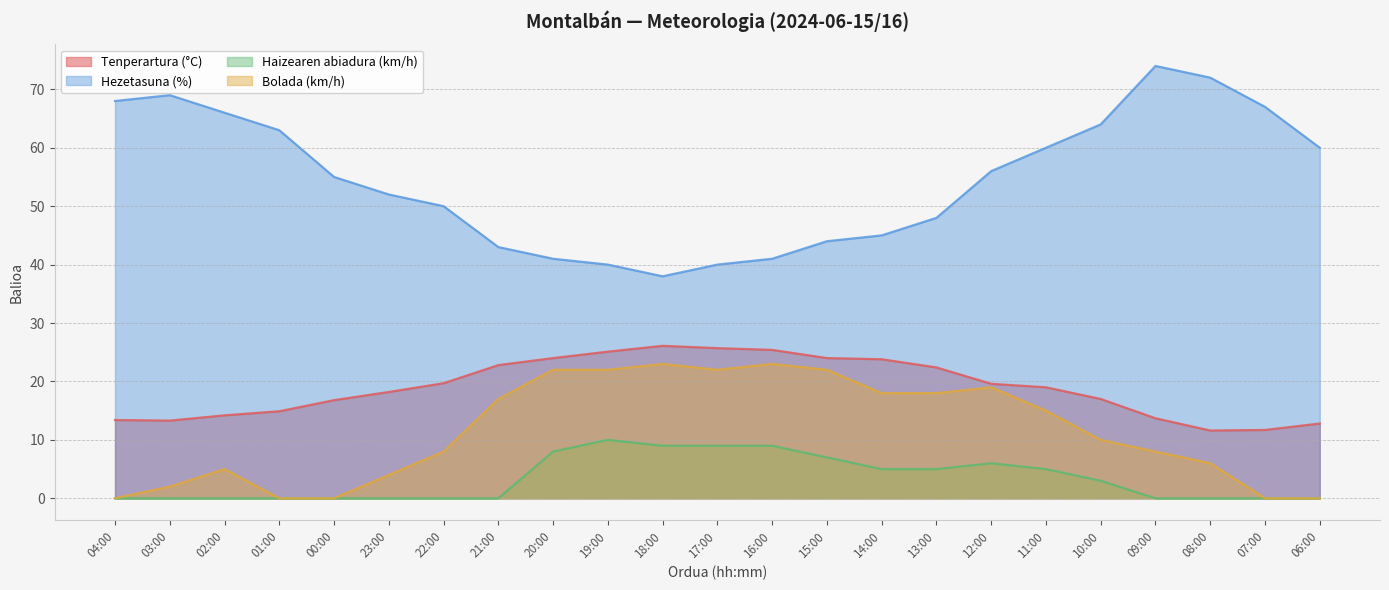

What is the highest value of the Hezetasuna (%) series?

74.0